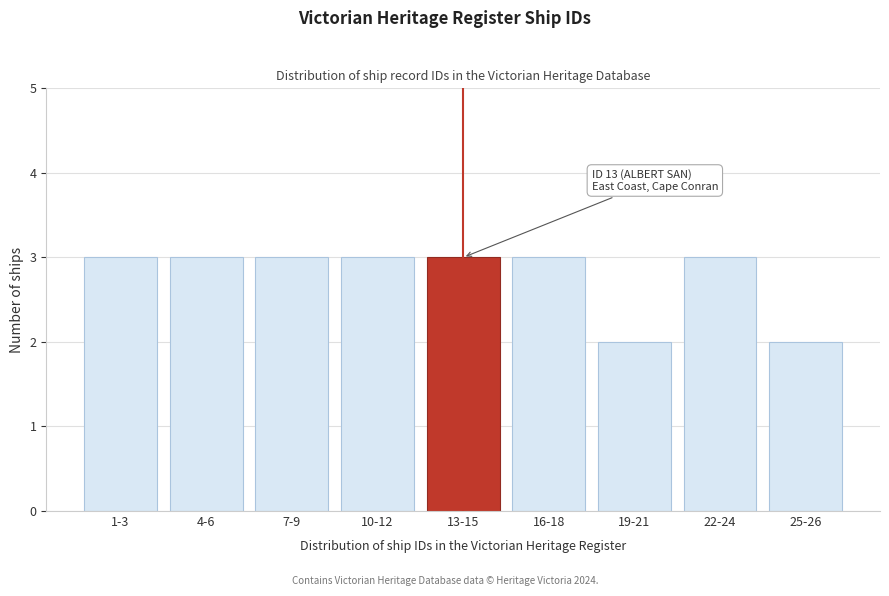

Reading left to right, list all the values displayed in this chart.

1-3=3	4-6=3	7-9=3	10-12=3	13-15=3	16-18=3	19-21=2	22-24=3	25-26=2